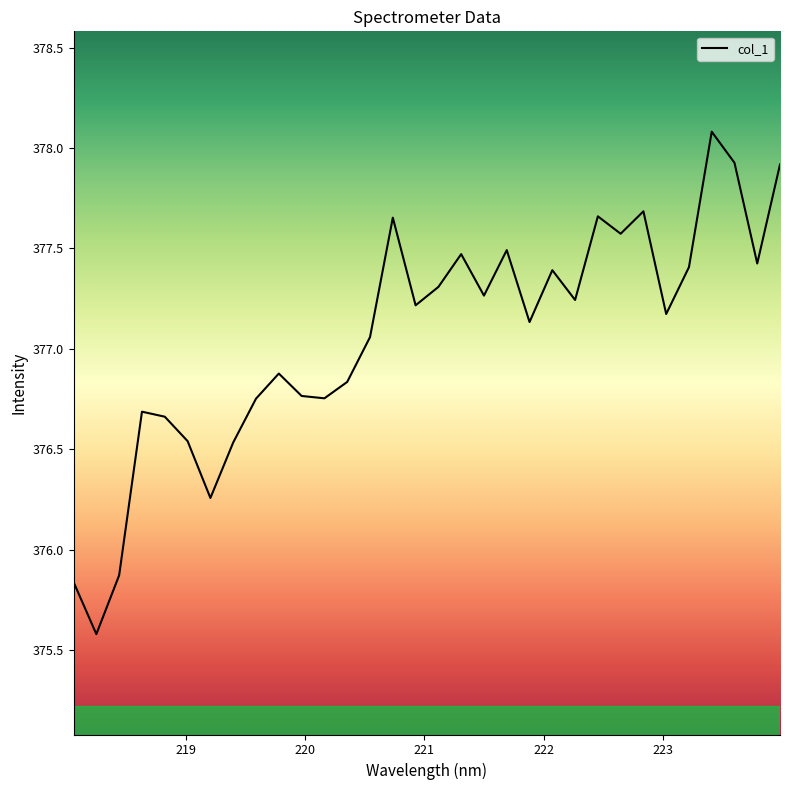

What is the smallest value displayed?

375.6